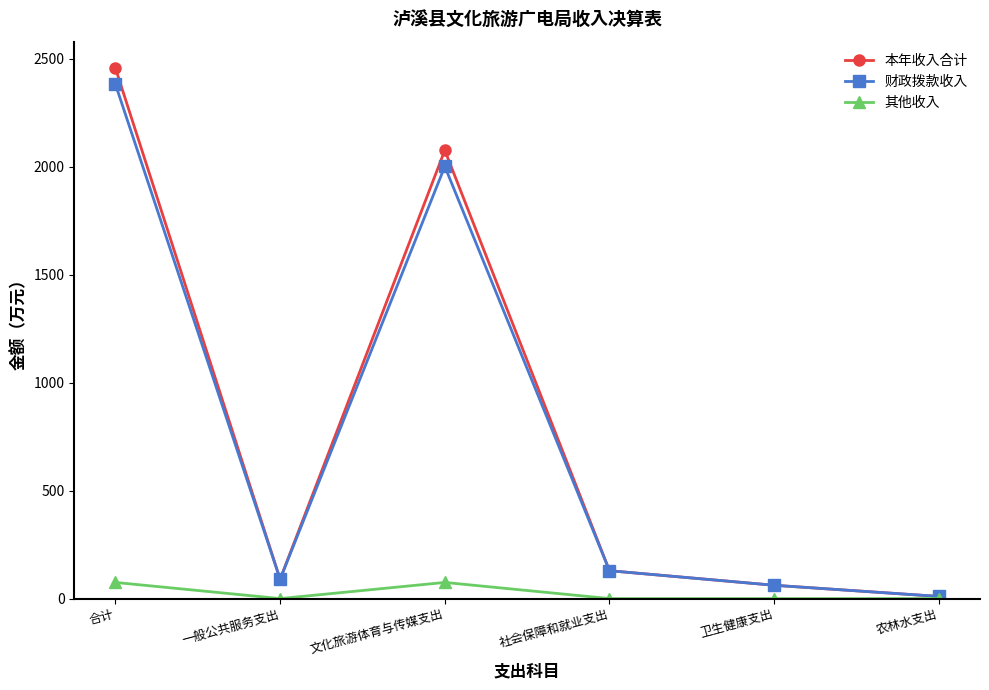

Is the value of 财政拨款收入 at 文化旅游体育与传媒支出 greater than the value of 本年收入合计 at 文化旅游体育与传媒支出?

No